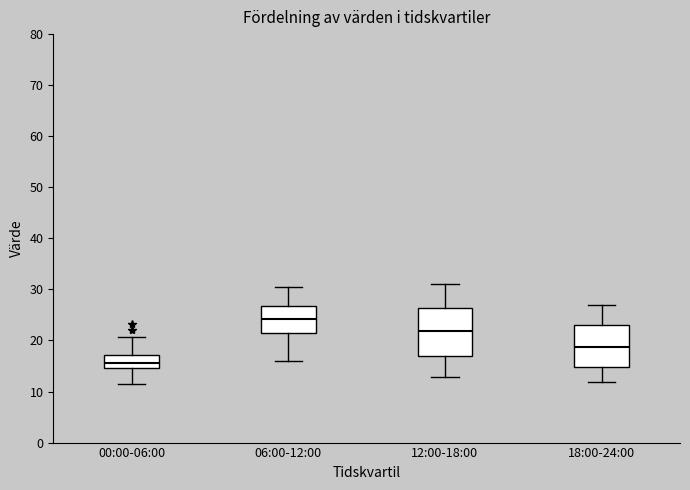

Reading left to right, read every box against the y-axis: the position of its median line, the range the box covers, and the ends of its whiskers. The values are not printed on the chart, so give them approximately, as read against the axis.

00:00-06:00: median 16, box 15 to 17, whiskers 12 to 21
06:00-12:00: median 24, box 21 to 27, whiskers 16 to 30
12:00-18:00: median 22, box 17 to 26, whiskers 13 to 31
18:00-24:00: median 19, box 15 to 23, whiskers 12 to 27